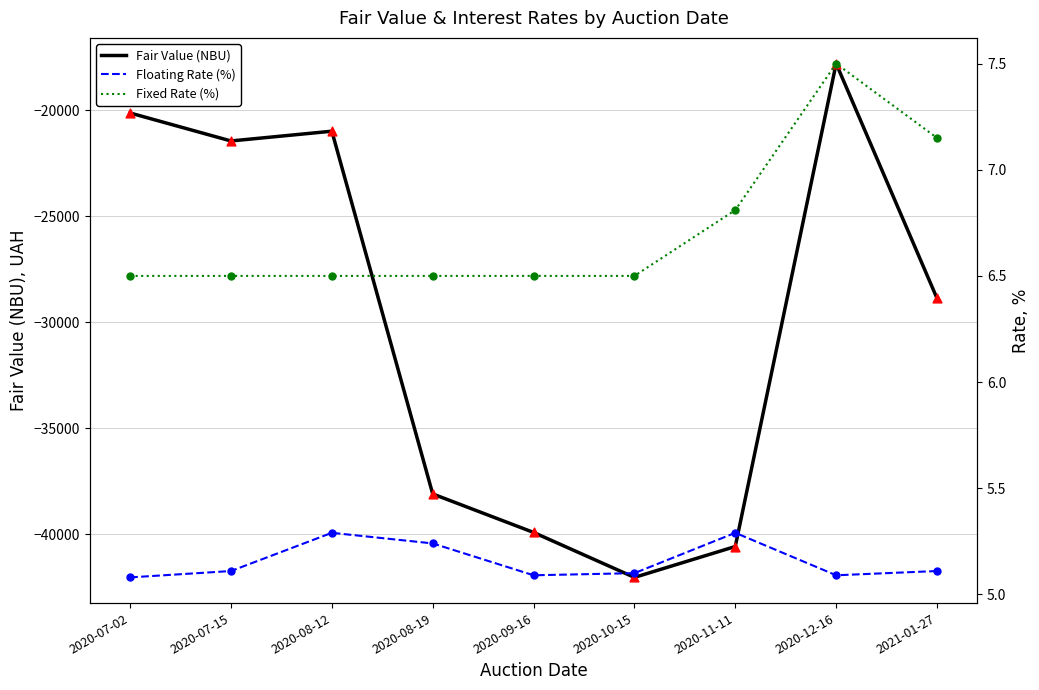

Which series reaches the minimum Y coordinate?

Fair Value (NBU)